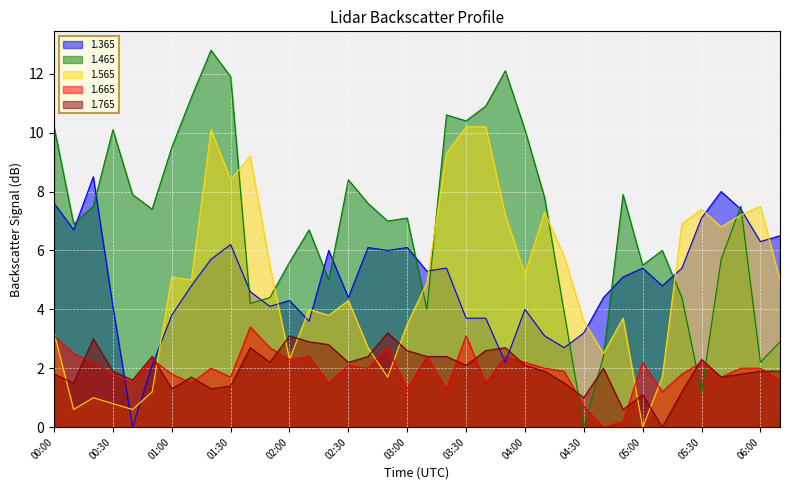

What is the sum of the 1.365 values at 04:20 and 01:10?

7.5